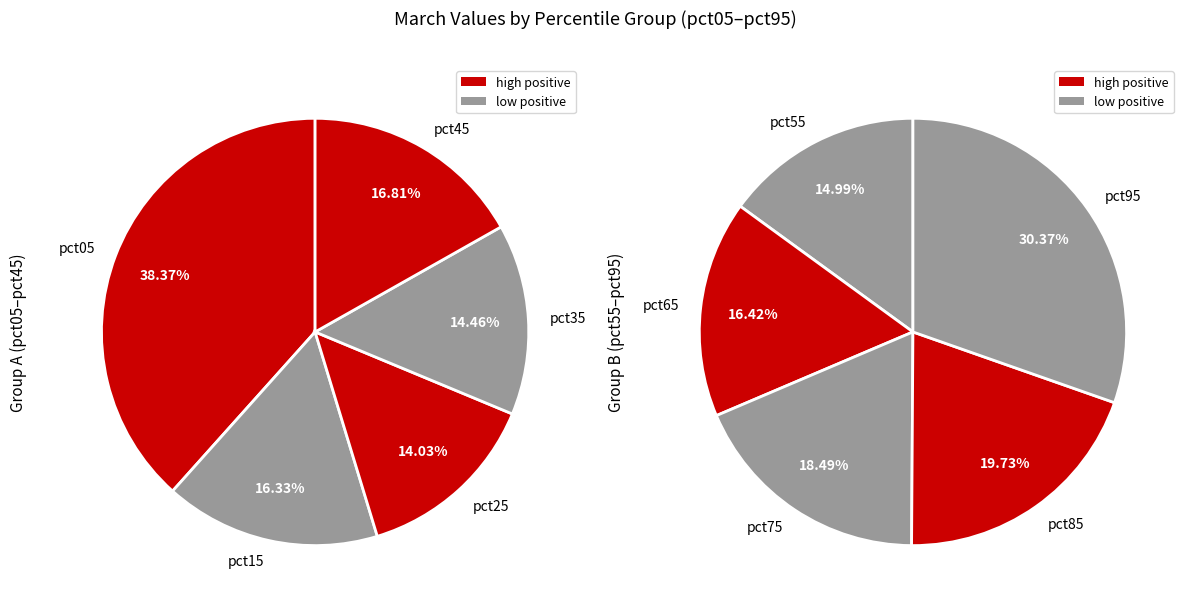

Count the number of slices in the pie.

10